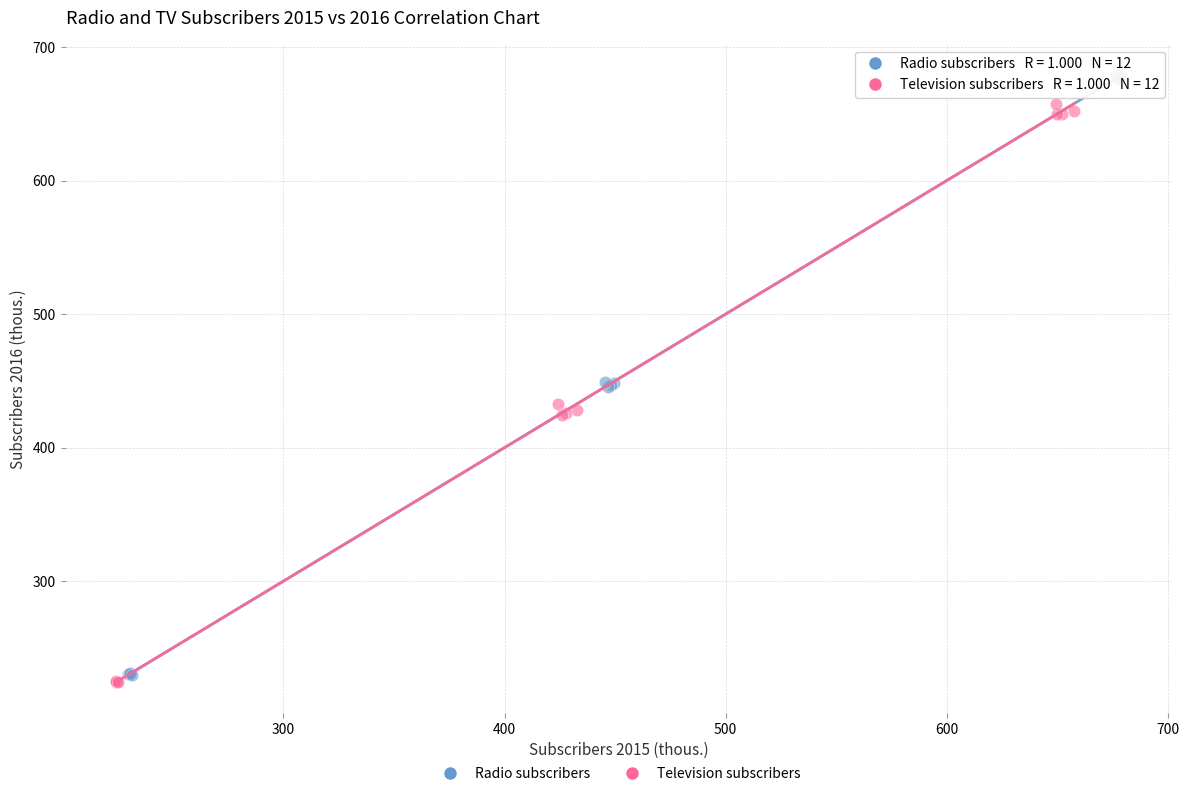

Which series has the largest Y range (max minus min)?

Radio subscribers